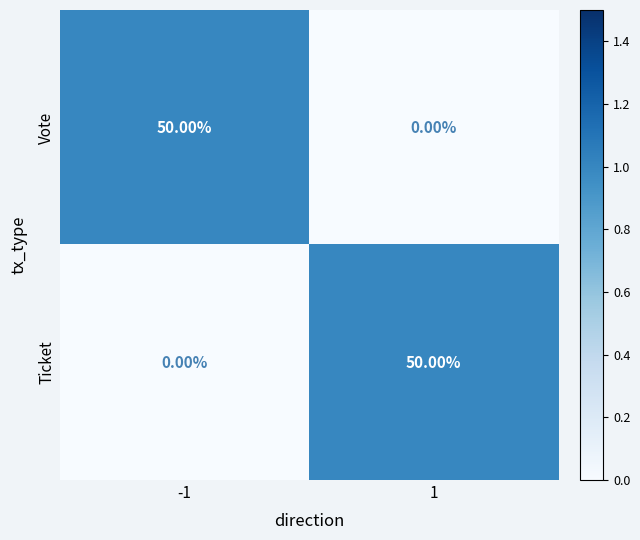

What is the difference between the highest and lowest values at 1?

50